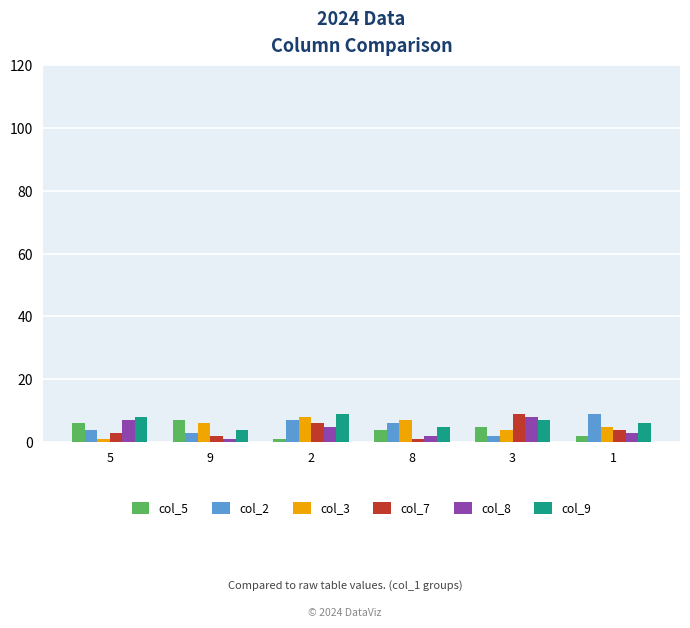

At which label does col_3 reach its peak?

2